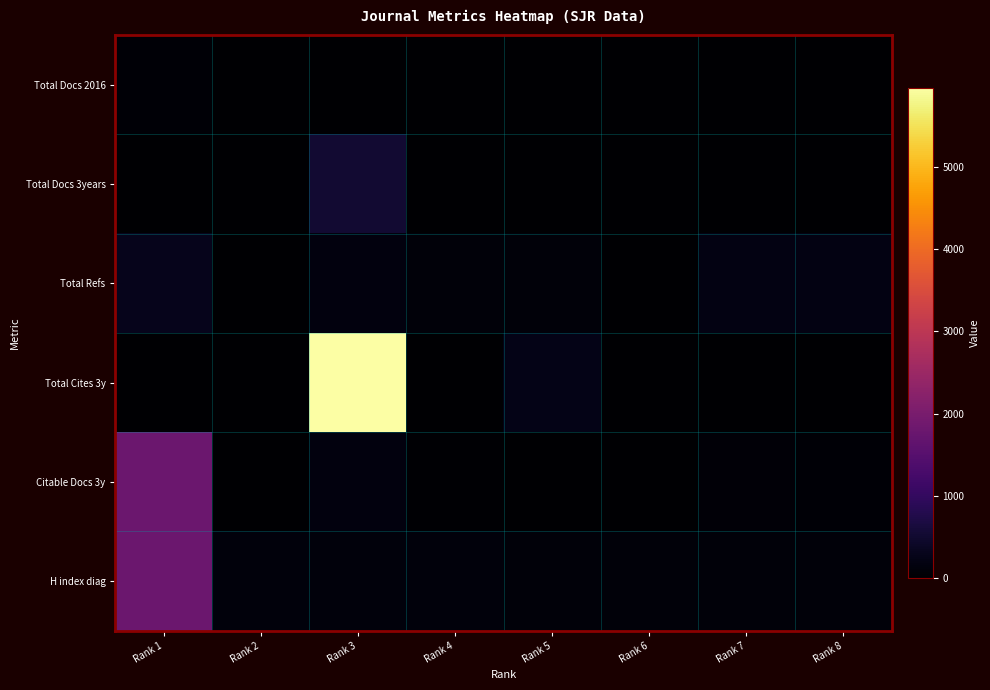

Reading left to right, what are all the values shown in this chart?

Total Docs 2016: Rank 1=60	Rank 2=4	Rank 3=17	Rank 4=10	Rank 5=21	Rank 6=2	Rank 7=8	Rank 8=13
Total Docs 3years: Rank 1=0	Rank 2=0	Rank 3=524	Rank 4=0	Rank 5=16	Rank 6=0	Rank 7=0	Rank 8=0
Total Refs: Rank 1=285	Rank 2=19	Rank 3=153	Rank 4=94	Rank 5=98	Rank 6=6	Rank 7=192	Rank 8=209
Total Cites 3y: Rank 1=0	Rank 2=0	Rank 3=5966	Rank 4=0	Rank 5=254	Rank 6=0	Rank 7=0	Rank 8=0
Citable Docs 3y: Rank 1=1806	Rank 2=5	Rank 3=151	Rank 4=30	Rank 5=8	Rank 6=1	Rank 7=74	Rank 8=50
H index diag: Rank 1=1813	Rank 2=138	Rank 3=126	Rank 4=117	Rank 5=112	Rank 6=111	Rank 7=111	Rank 8=108